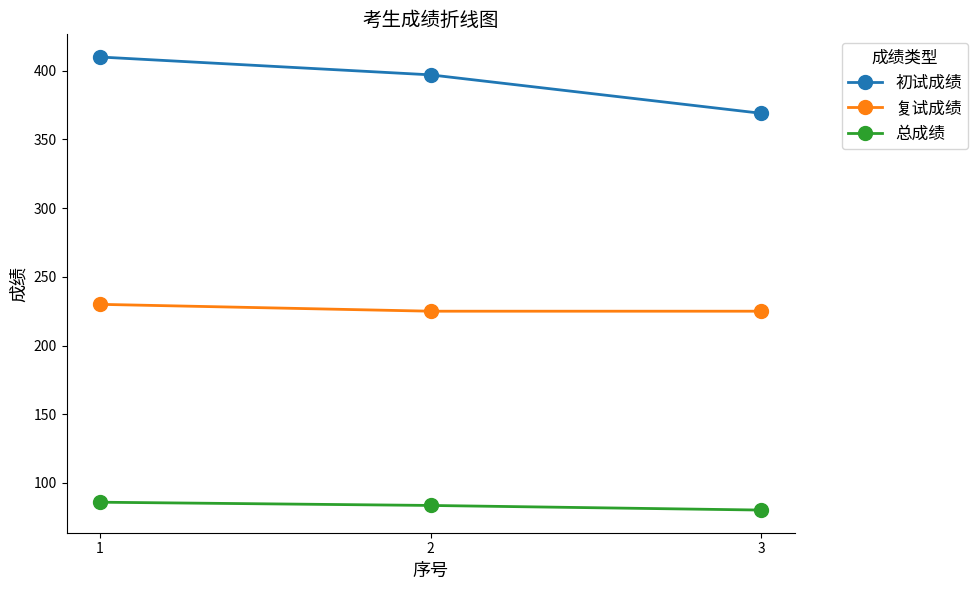

What is the average value of the 初试成绩 series?

392.0